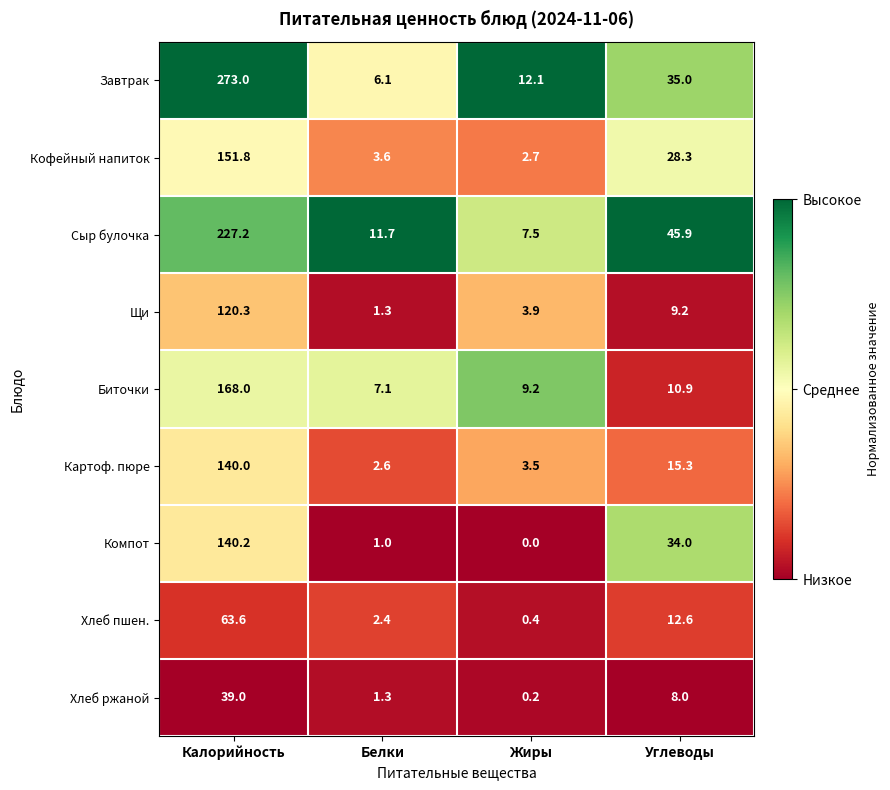

Rank the series at Калорийность from lowest to highest value.

Хлеб ржаной, Хлеб пшен., Щи, Картоф. пюре, Компот, Кофейный напиток, Биточки, Сыр булочка, Завтрак